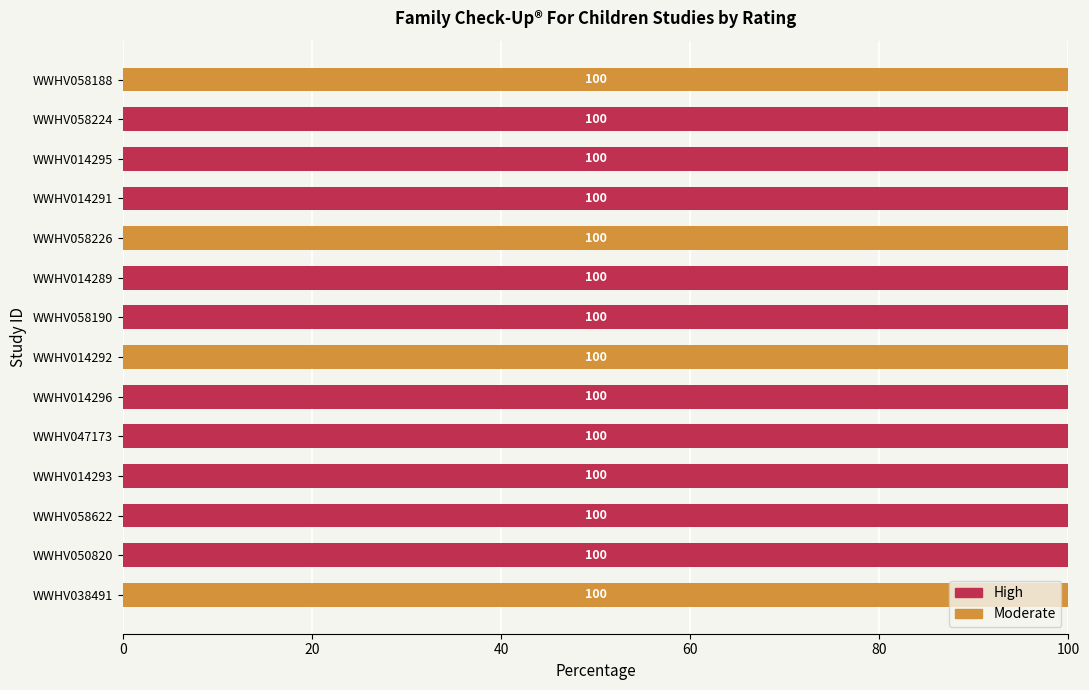

What are all the series names shown in the legend?

High, Moderate